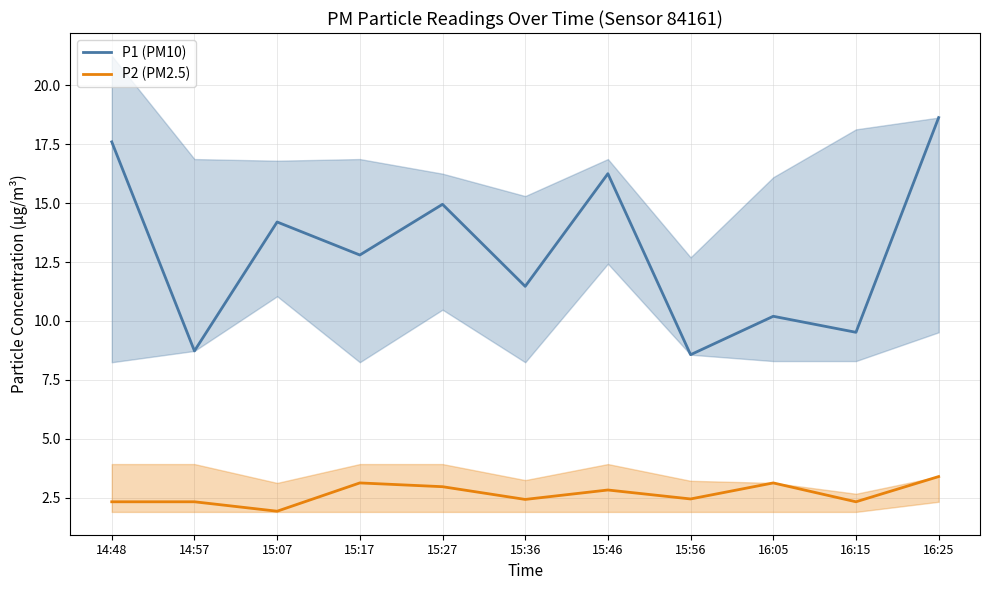

Rank the series by their maximum value, from lowest to highest.

P2 (PM2.5), P1 (PM10)